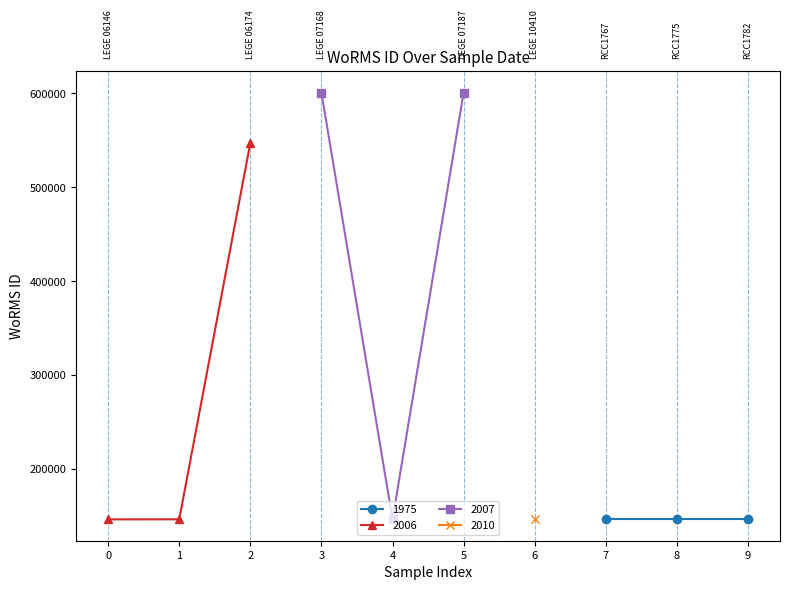

The 2006 series shows 85420 at 0. True or false?

False